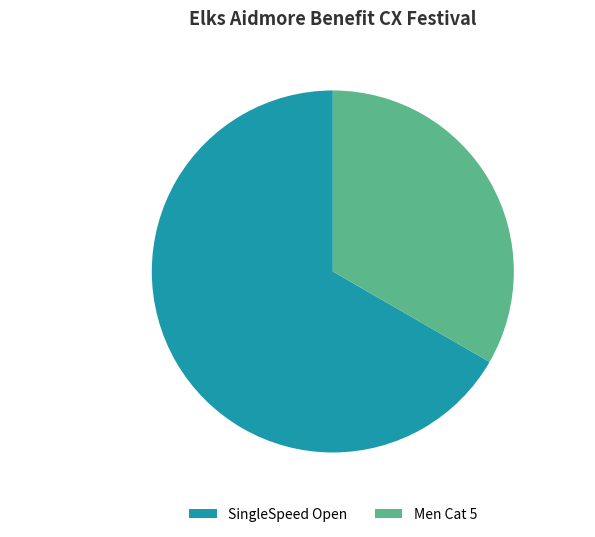

Which category has the biggest portion of the pie?

SingleSpeed Open